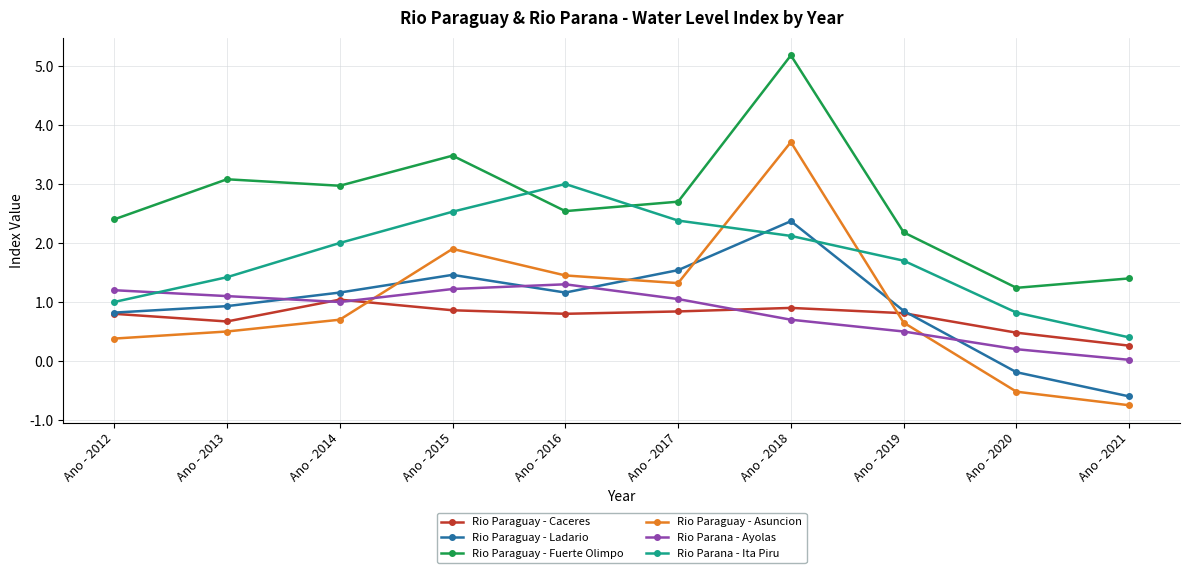

The value of Rio Paraguay - Asuncion at Ano - 2017 is 1.3. True or false?

True